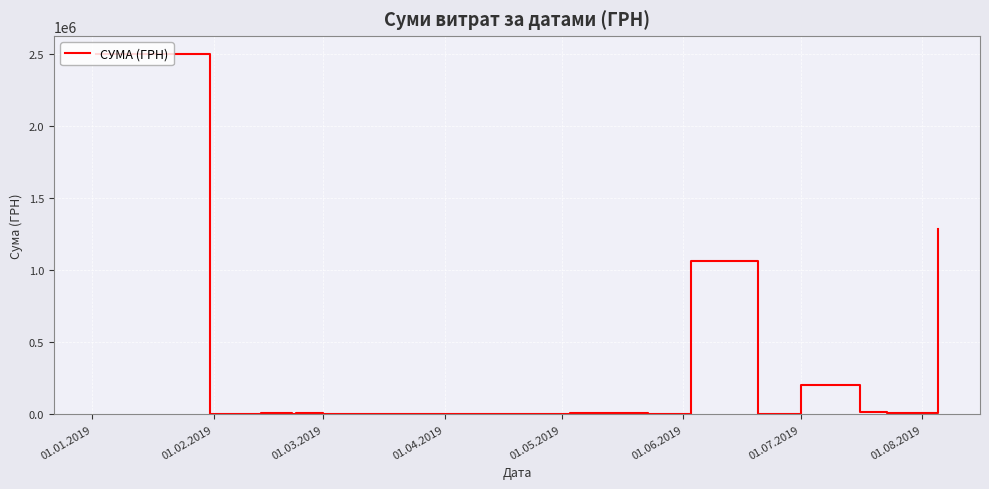

What is the maximum value shown in the chart?

2496221.9